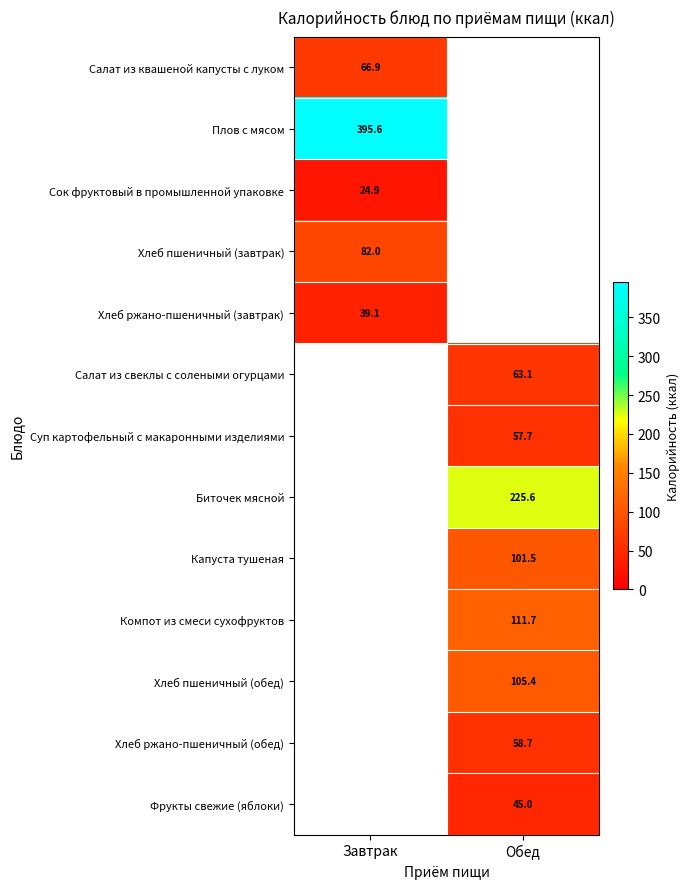

What is the difference between the highest and lowest values at Завтрак?

370.7